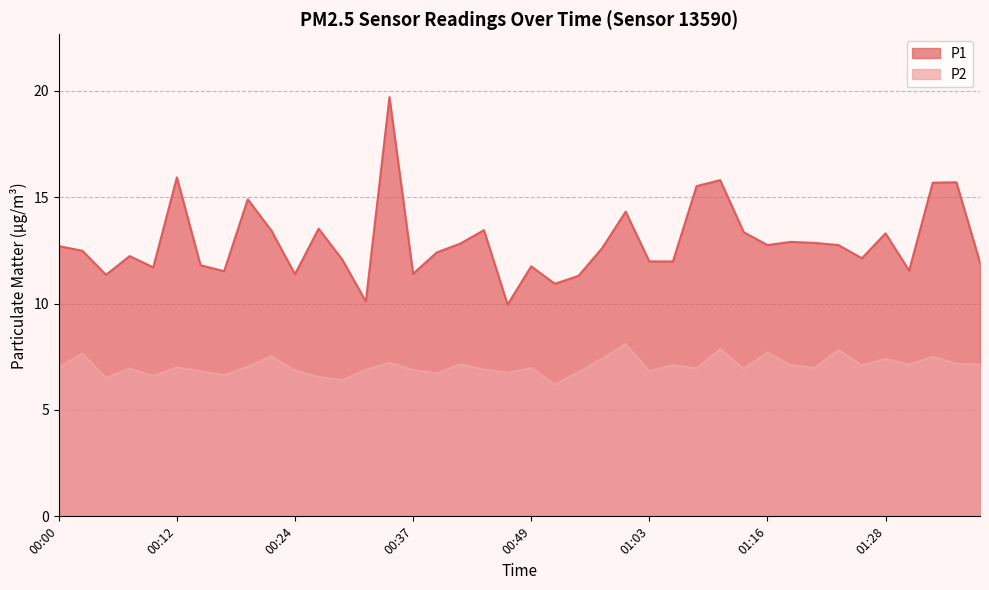

At which label does P2 reach its minimum?

00:51